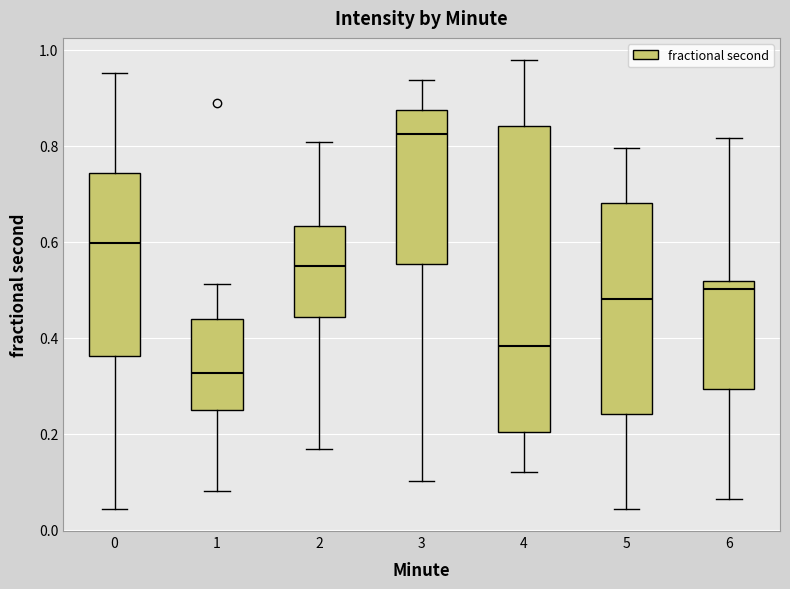

Which box has the lowest median line?

1